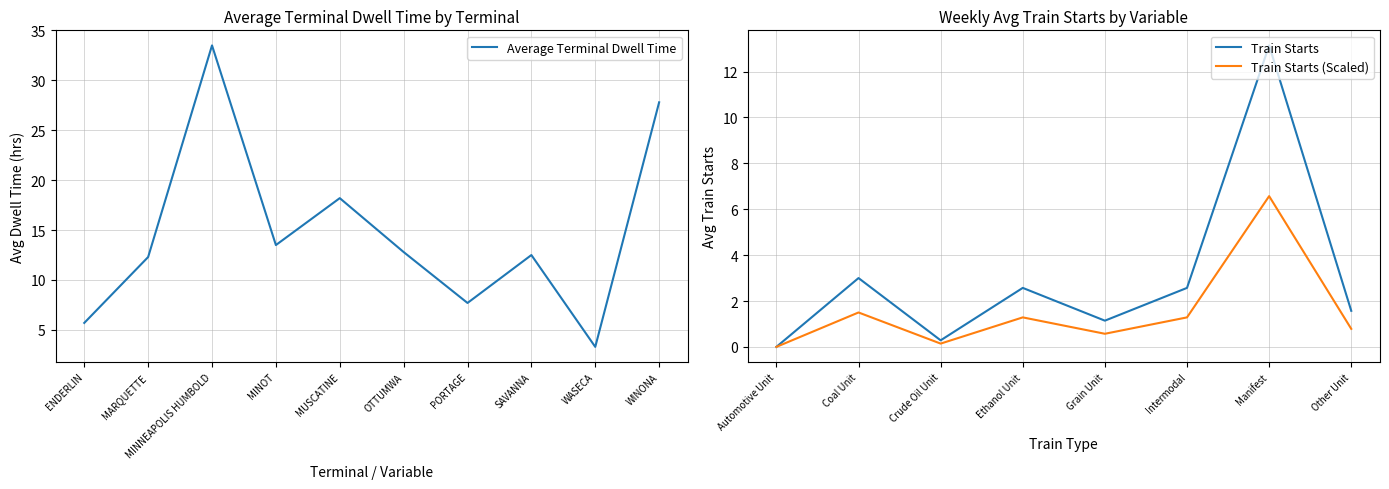

True or false: the data shows 43.8 at MINNEAPOLIS HUMBOLD.

False